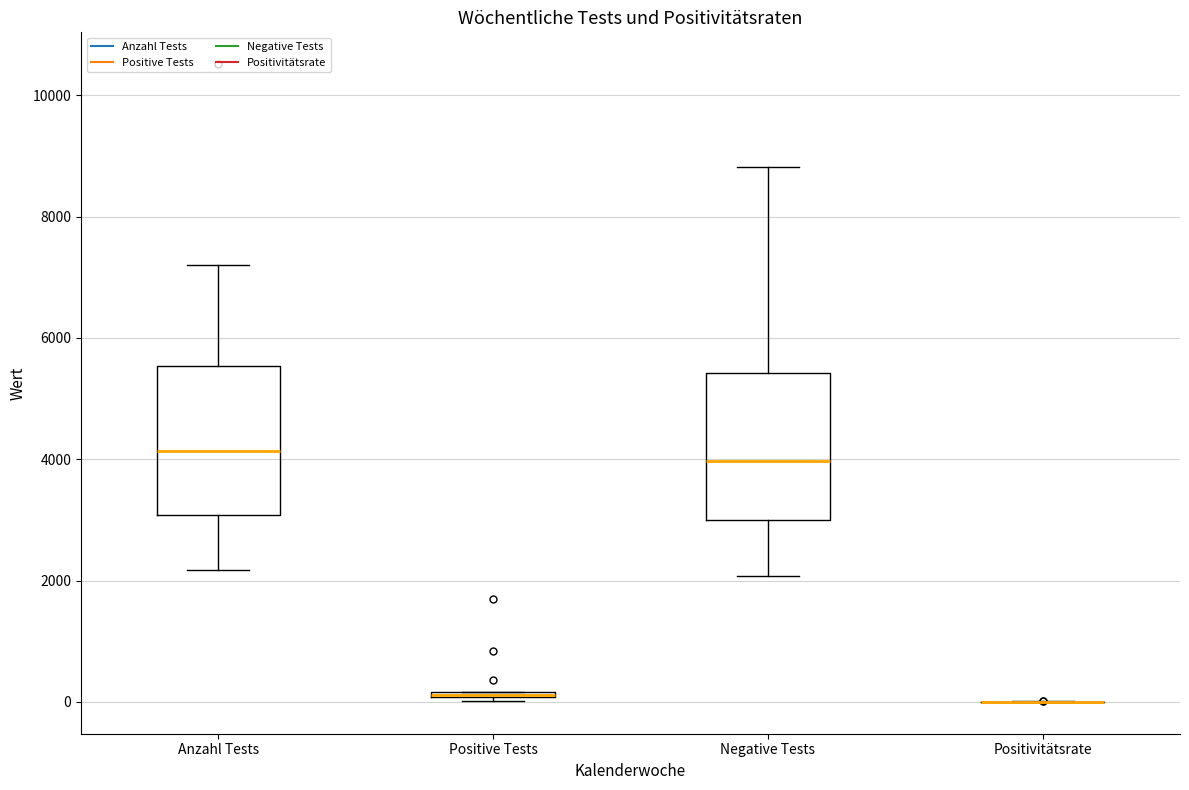

Where does the median line of the box for Anzahl Tests sit on the y-axis? The values are not printed on the chart, so give them approximately, as read against the axis.

4200